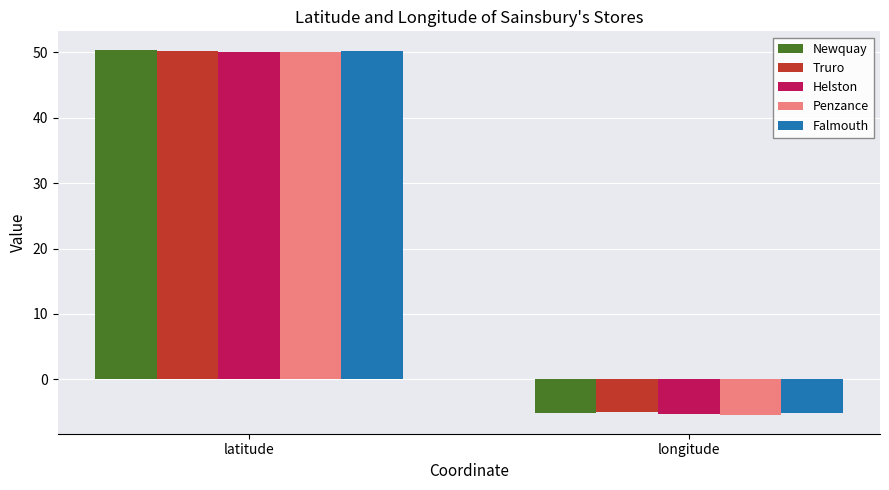

Reading left to right, what are all the values shown in this chart?

Newquay: 50.4	-5.1
Truro: 50.3	-5.1
Helston: 50.1	-5.3
Penzance: 50.1	-5.5
Falmouth: 50.2	-5.1